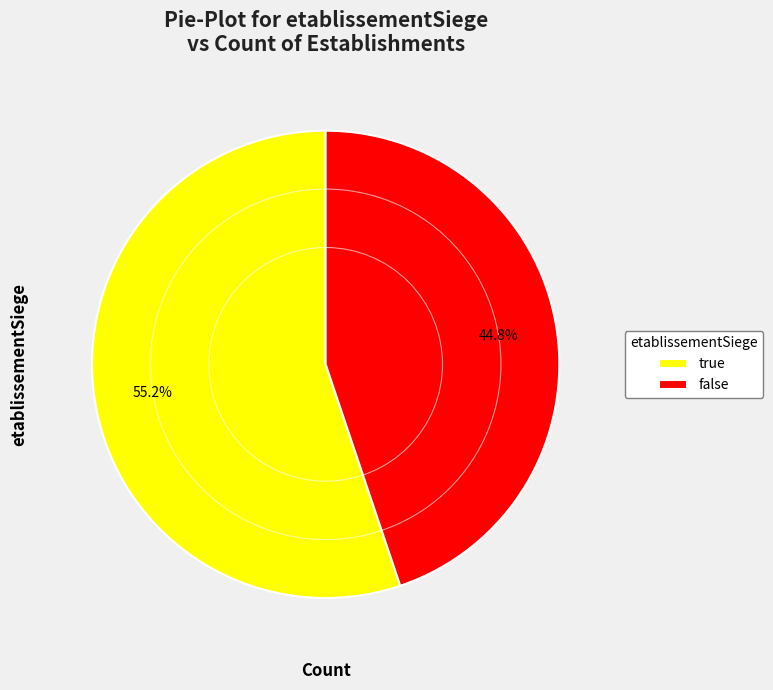

To the nearest percent, what is the average slice percentage?

50%